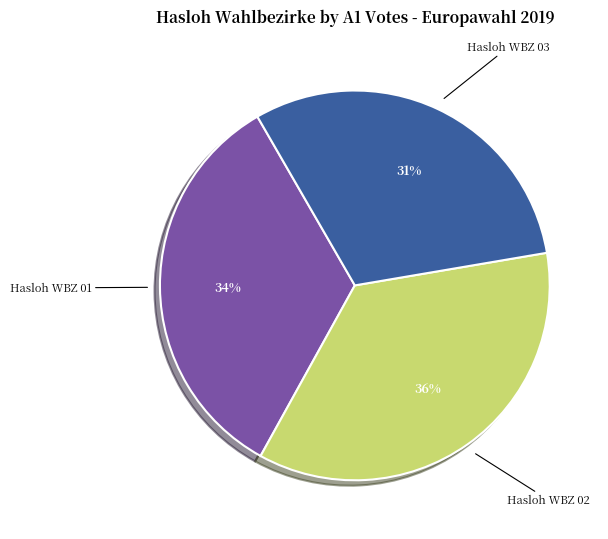

Do Hasloh WBZ 01 and Hasloh WBZ 03 together represent more than half of the pie?

Yes